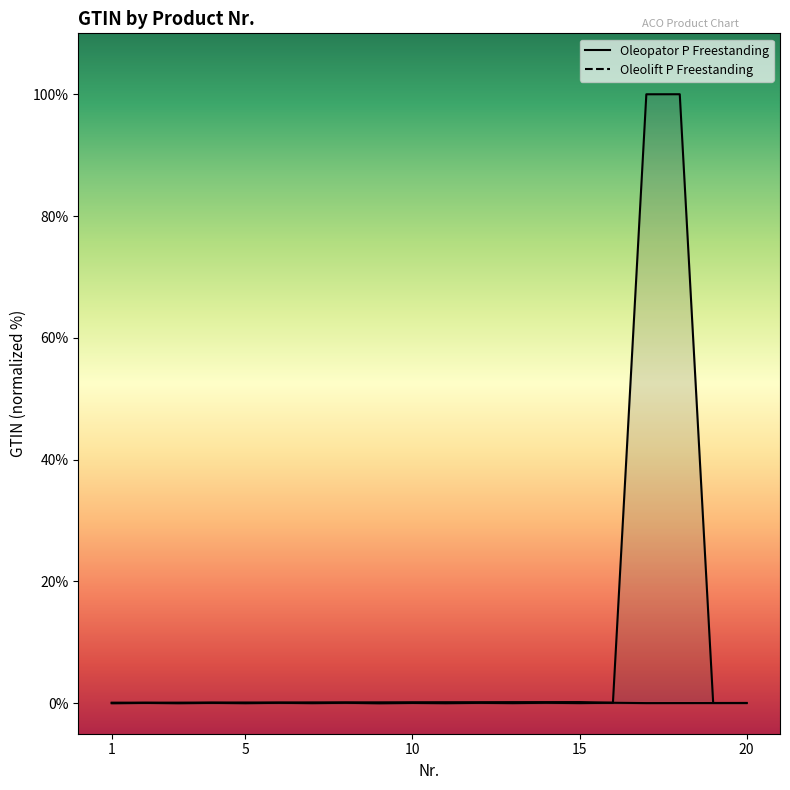

List the series in order of their peak value, lowest first.

Oleopator P Freestanding, Oleolift P Freestanding